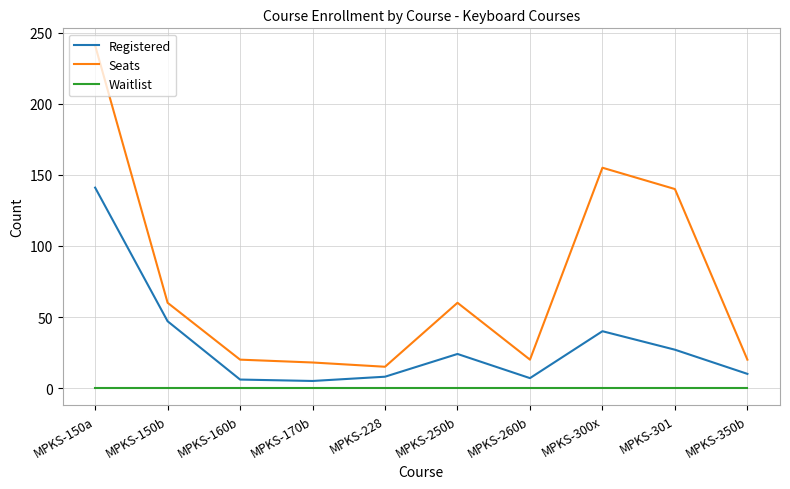

Which category has the highest value across all series?

MPKS-150a